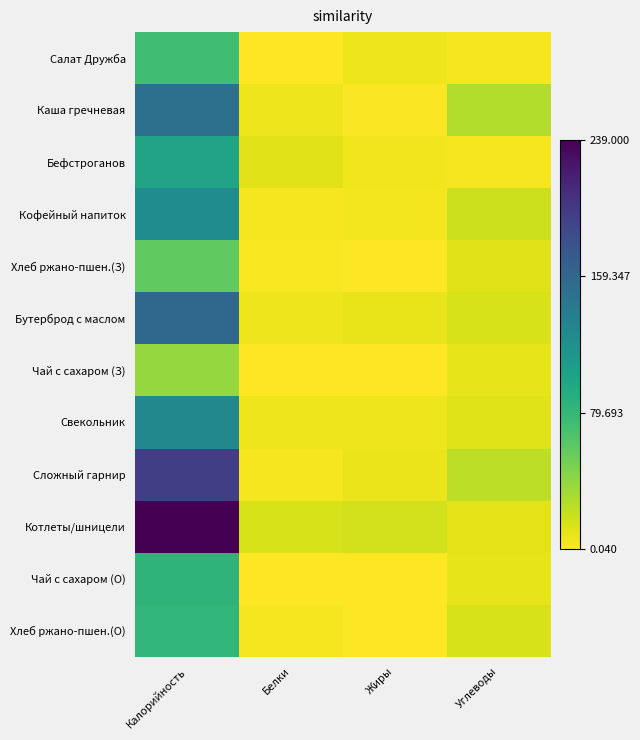

Count the number of data series in this chart.

12